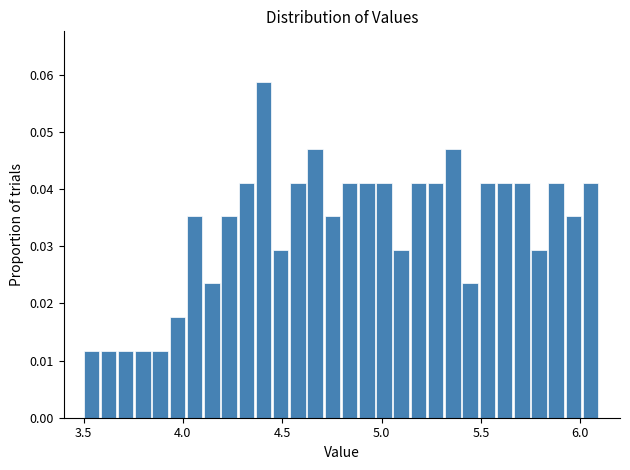

Around what value on the x-axis is the tallest bar? Give the approximate position of its centre, as read against the axis.

4.40